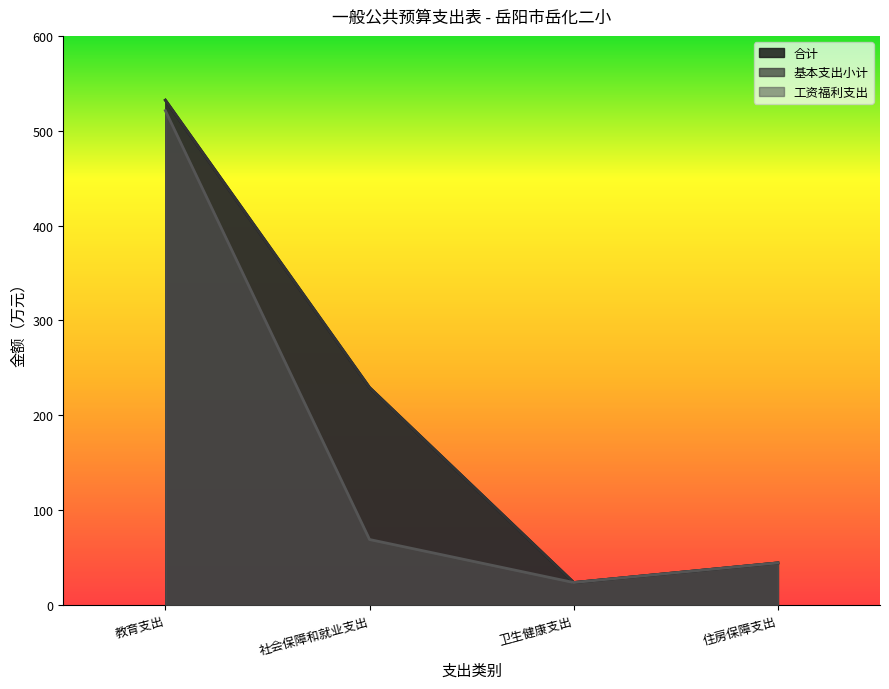

How many categories are shown in the chart?

4